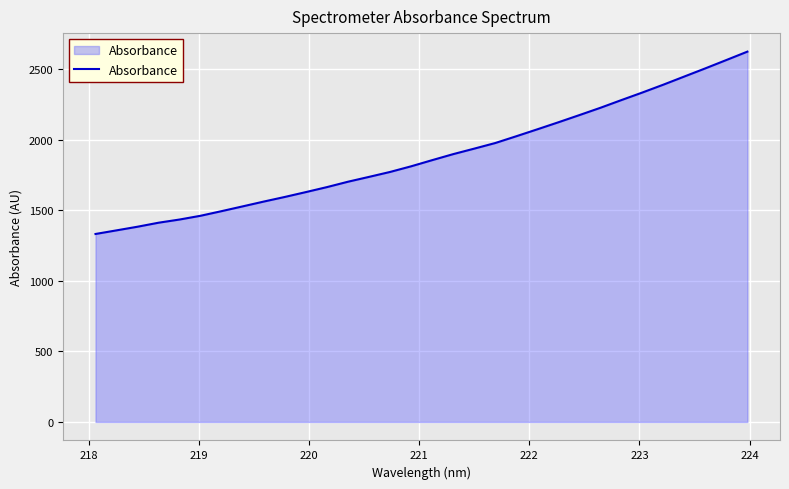

What is the maximum value shown in the chart?

2625.1